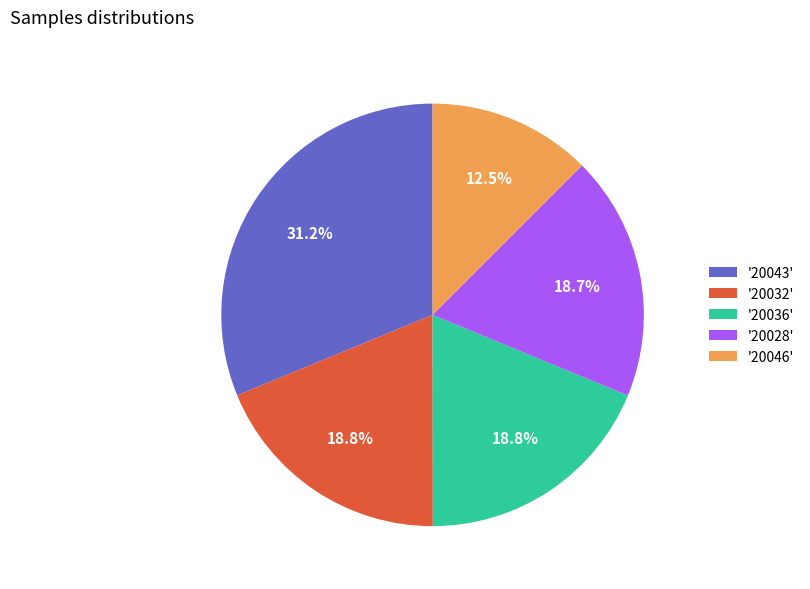

Do '20046' and '20032' together represent more than half of the pie?

No